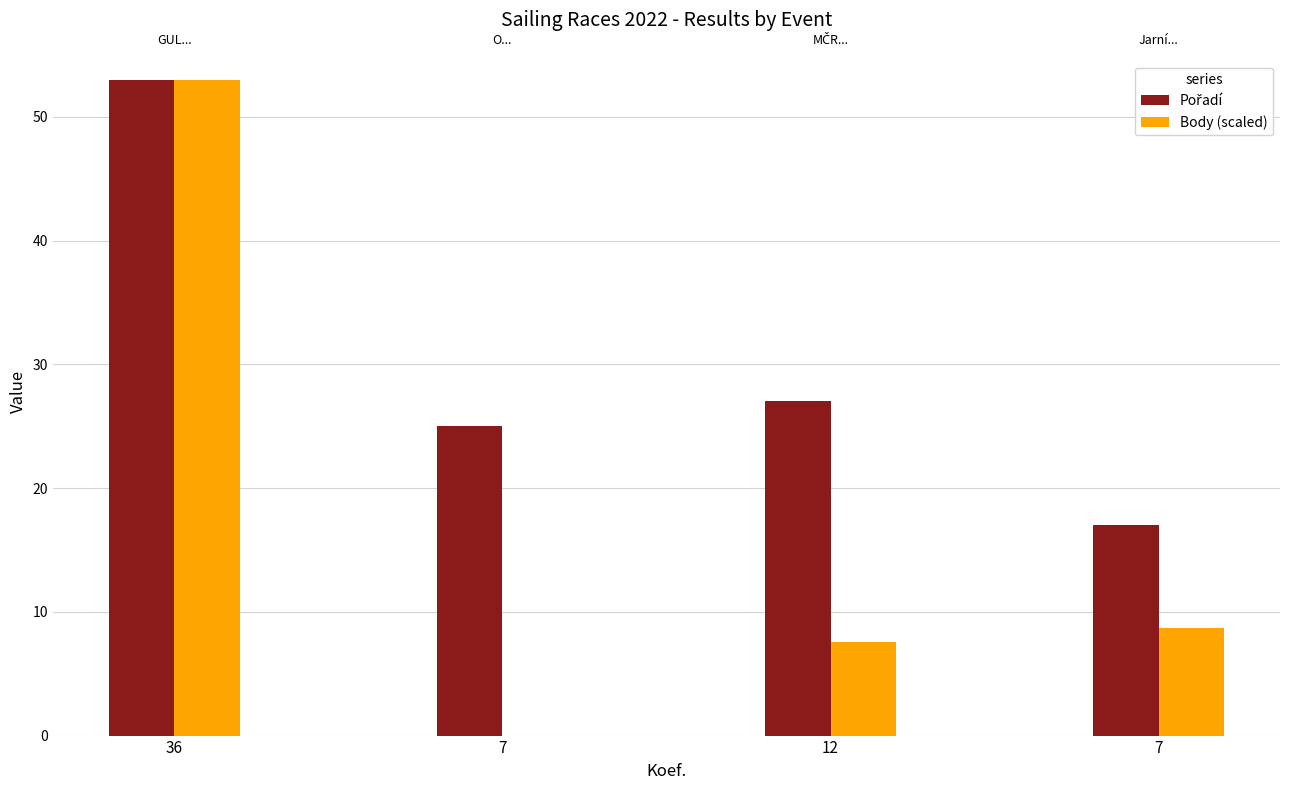

True or false: Pořadí has a value of 25.0 at 7.

True